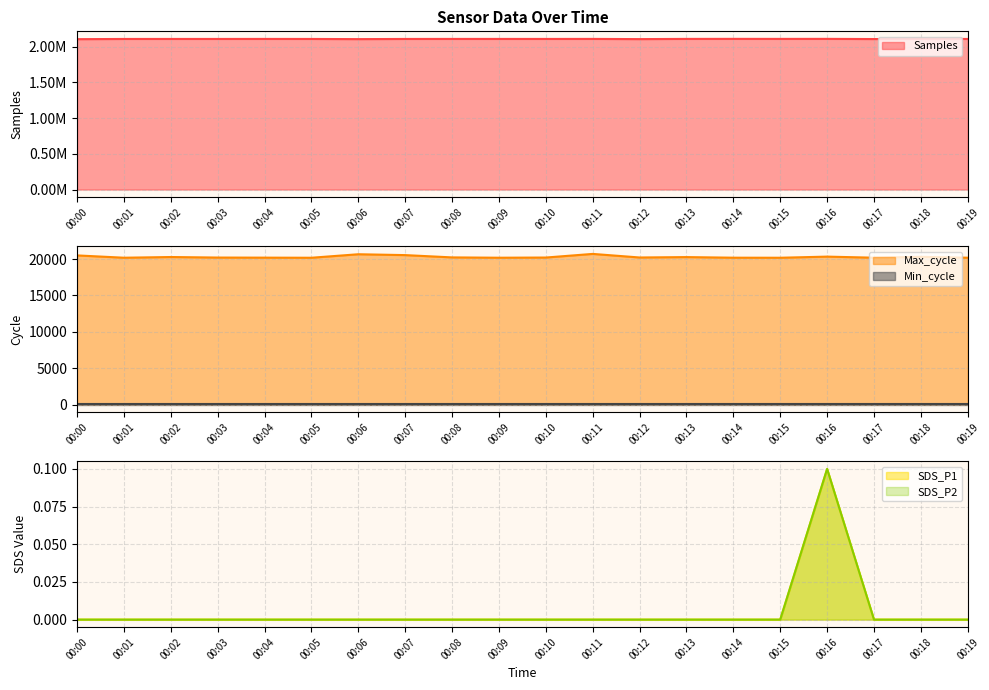

What is the value of the Max_cycle point at the 17th from the left?

20332.0